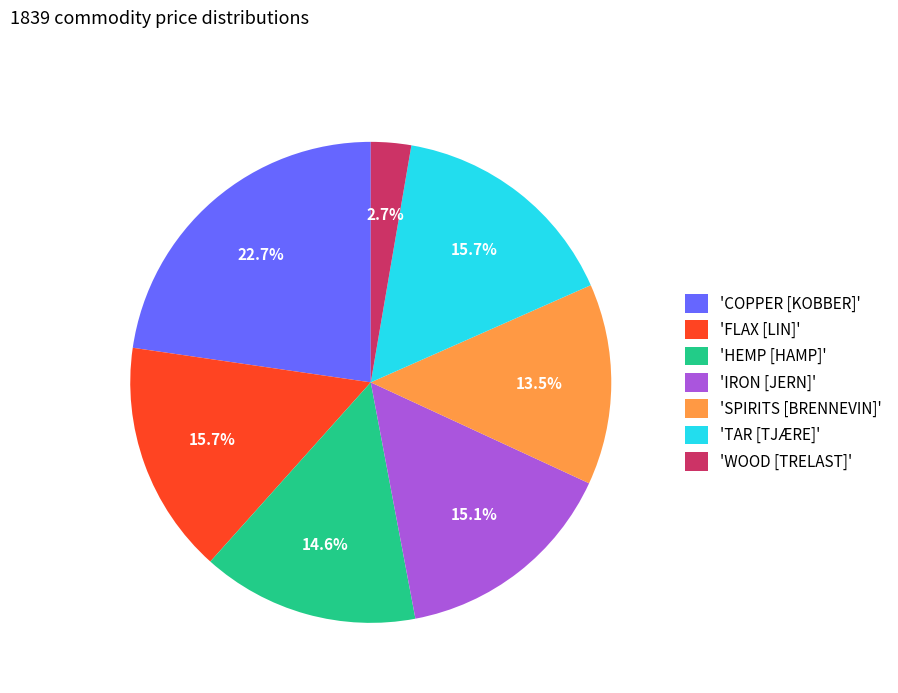

How much of the chart is everything except 'IRON [JERN]'?

84.9%